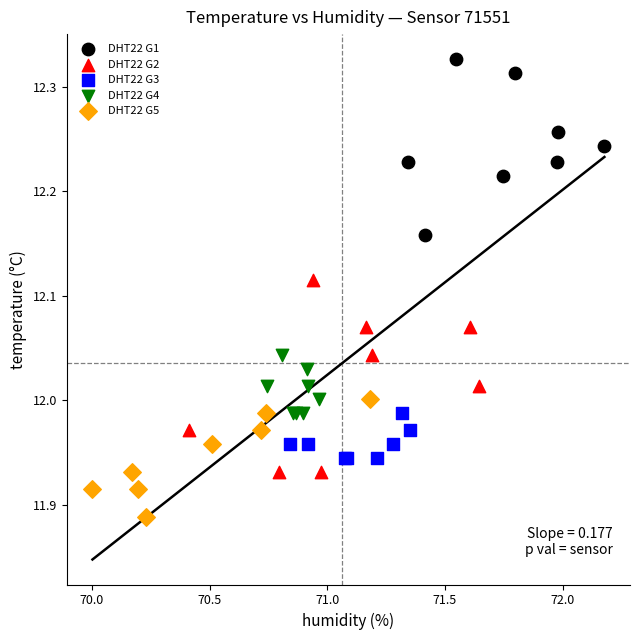

Which series reaches the minimum Y coordinate?

DHT22 G5